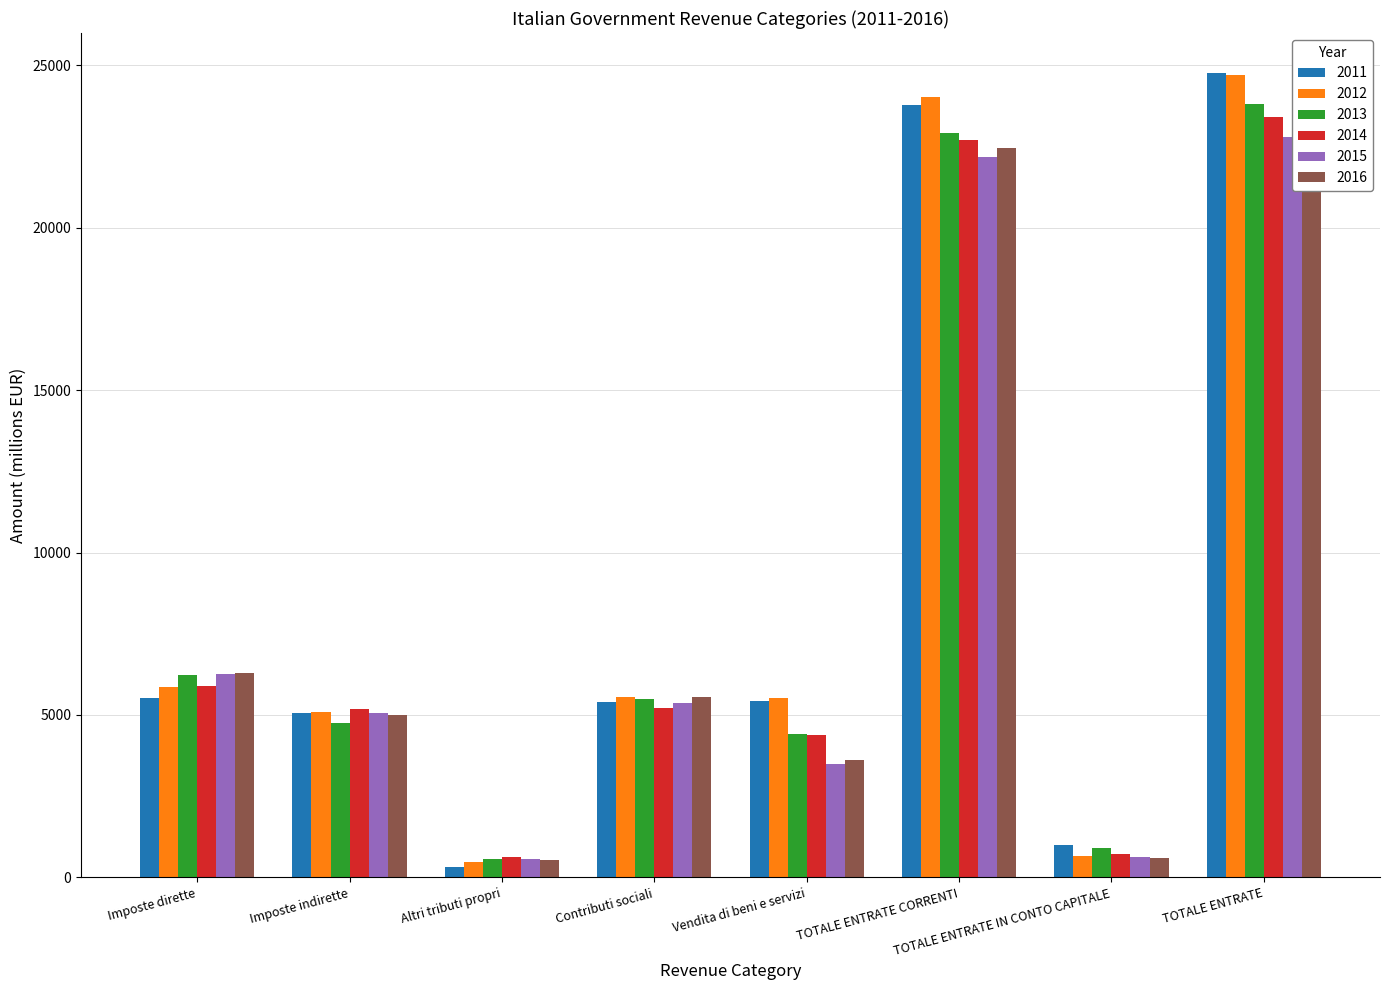

List the labels in order of 2015 value, largest first.

TOTALE ENTRATE, TOTALE ENTRATE CORRENTI, Imposte dirette, Contributi sociali, Imposte indirette, Vendita di beni e servizi, TOTALE ENTRATE IN CONTO CAPITALE, Altri tributi propri